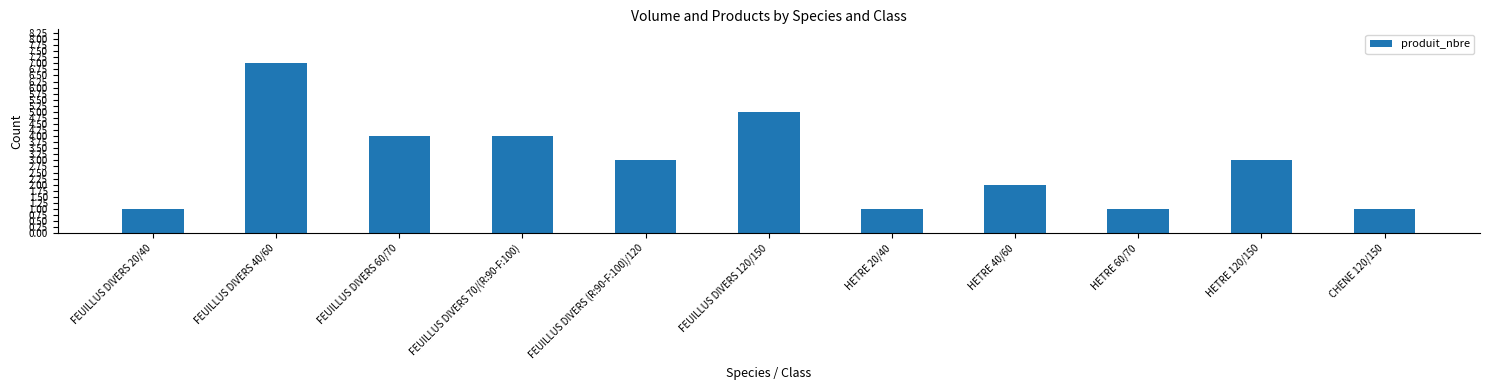

Reading left to right, transcribe all the data shown in this chart.

FEUILLUS DIVERS 20/40=1	FEUILLUS DIVERS 40/60=7	FEUILLUS DIVERS 60/70=4	FEUILLUS DIVERS 70/(R:90-F:100)=4	FEUILLUS DIVERS (R:90-F:100)/120=3	FEUILLUS DIVERS 120/150=5	HETRE 20/40=1	HETRE 40/60=2	HETRE 60/70=1	HETRE 120/150=3	CHENE 120/150=1